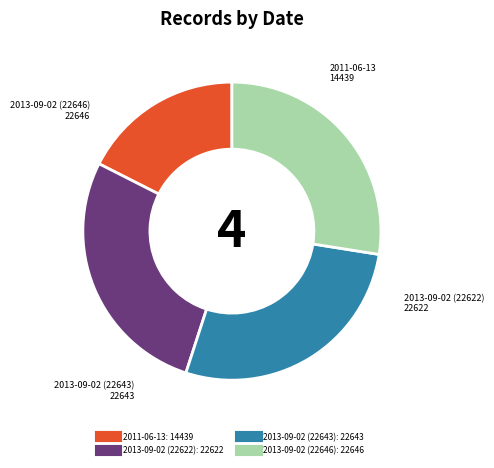

Does 2011-06-13 account for over 50% of the chart?

No